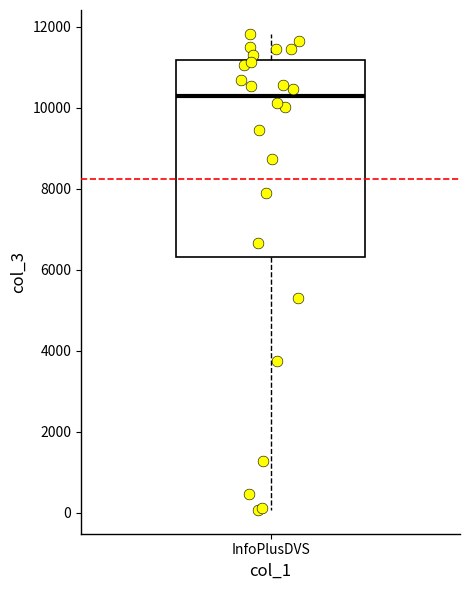

Read this box plot against the y-axis: the position of the median line, the range covered by the box, and the ends of both whiskers. The values are not printed on the chart, so give them approximately, as read against the axis.

median 10200, box 6400 to 11200, whiskers 0 to 11800